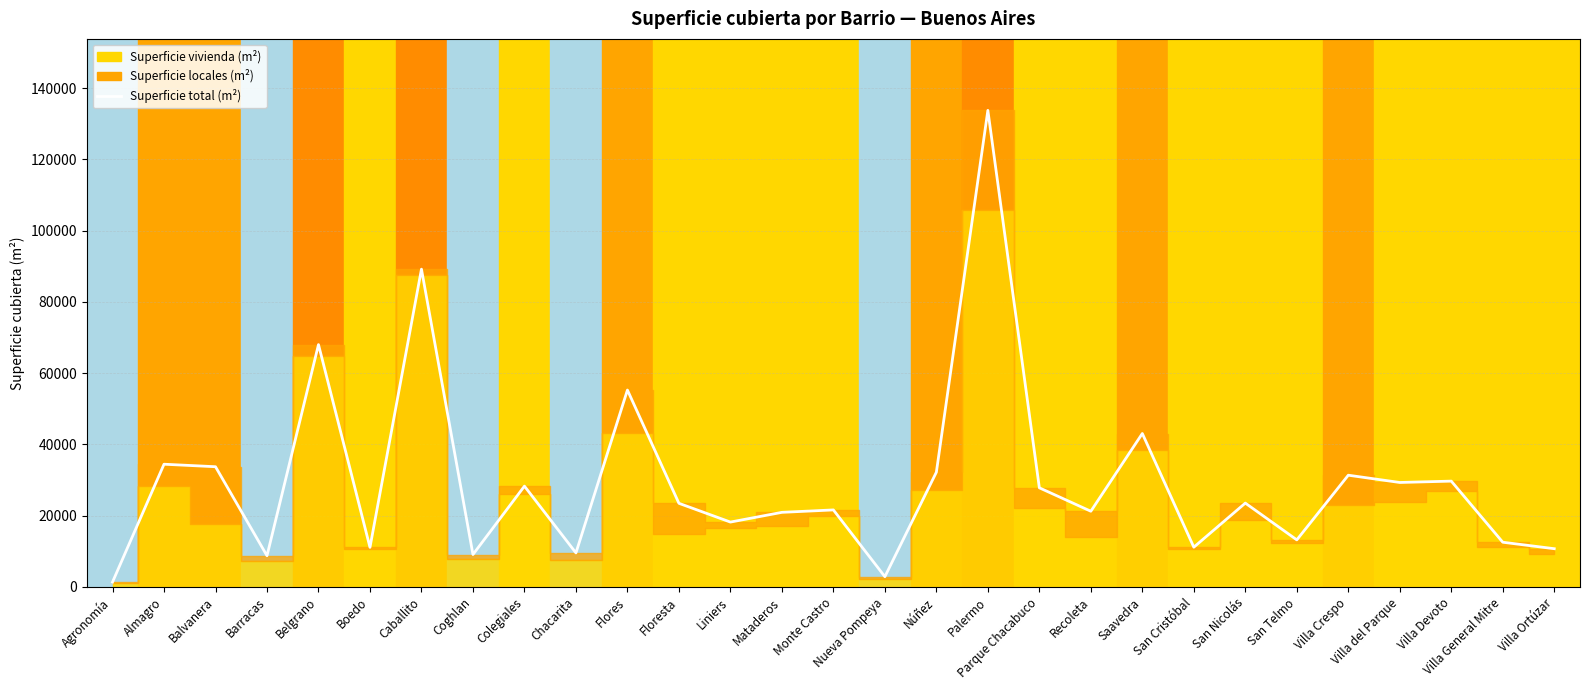

What is the ratio of the value at Villa General Mitre to the value at Almagro?

0.4